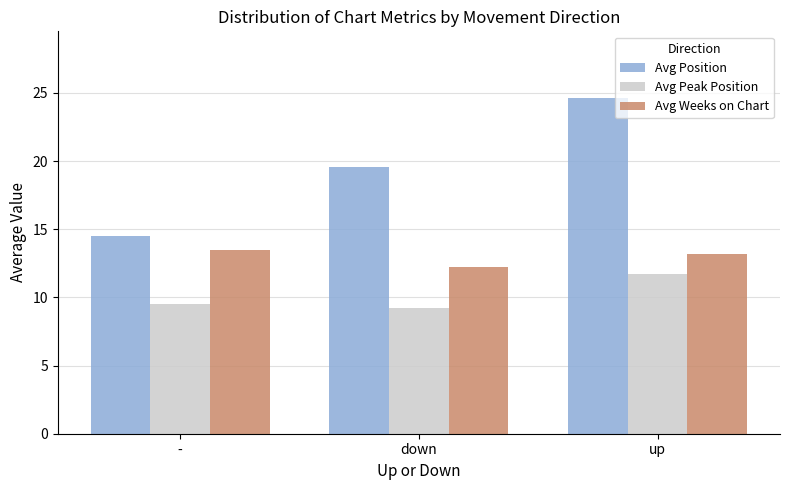

What is the average value of the Avg Position series?

19.6